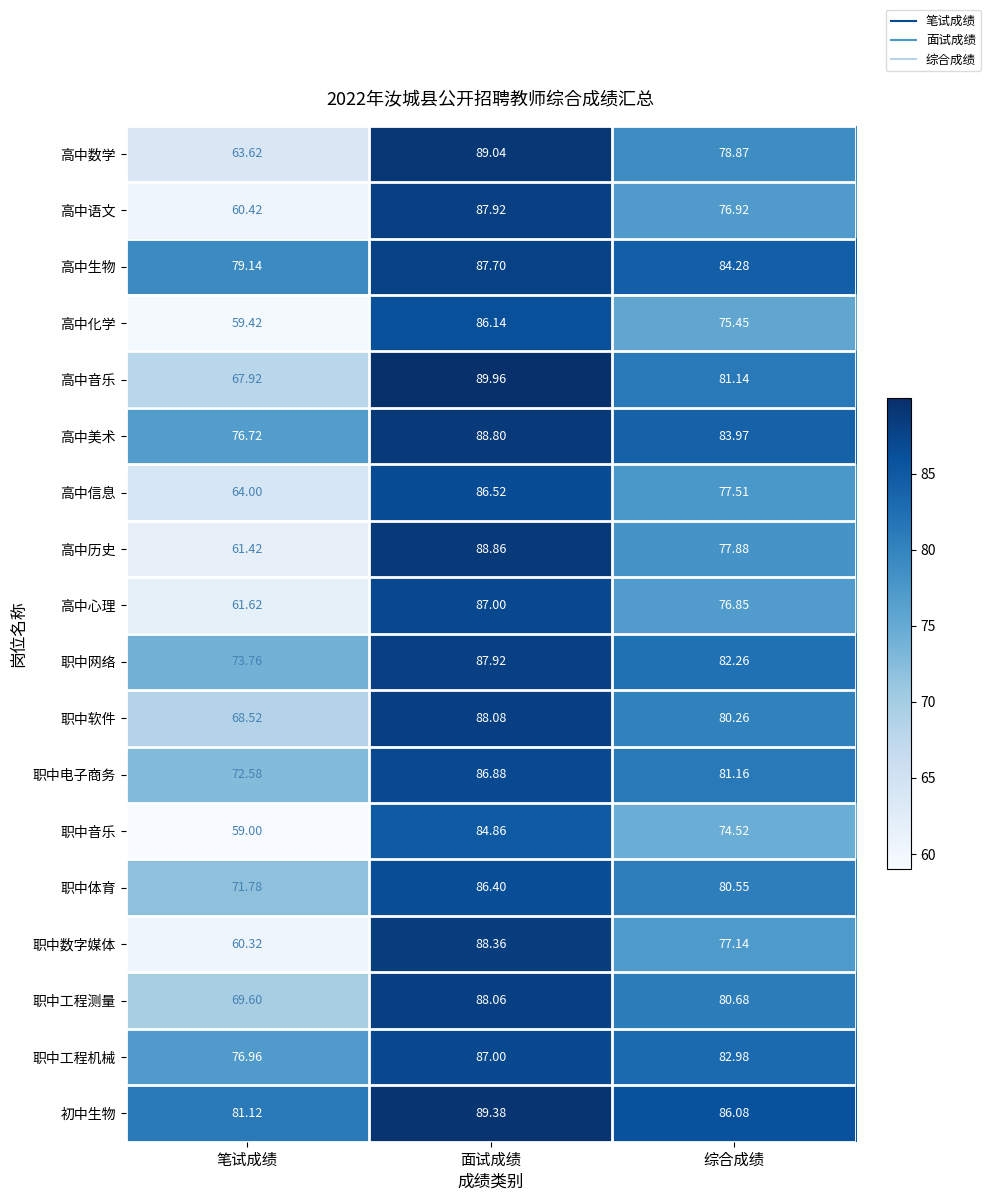

List the labels in order of 高中音乐 value, smallest first.

笔试成绩, 综合成绩, 面试成绩